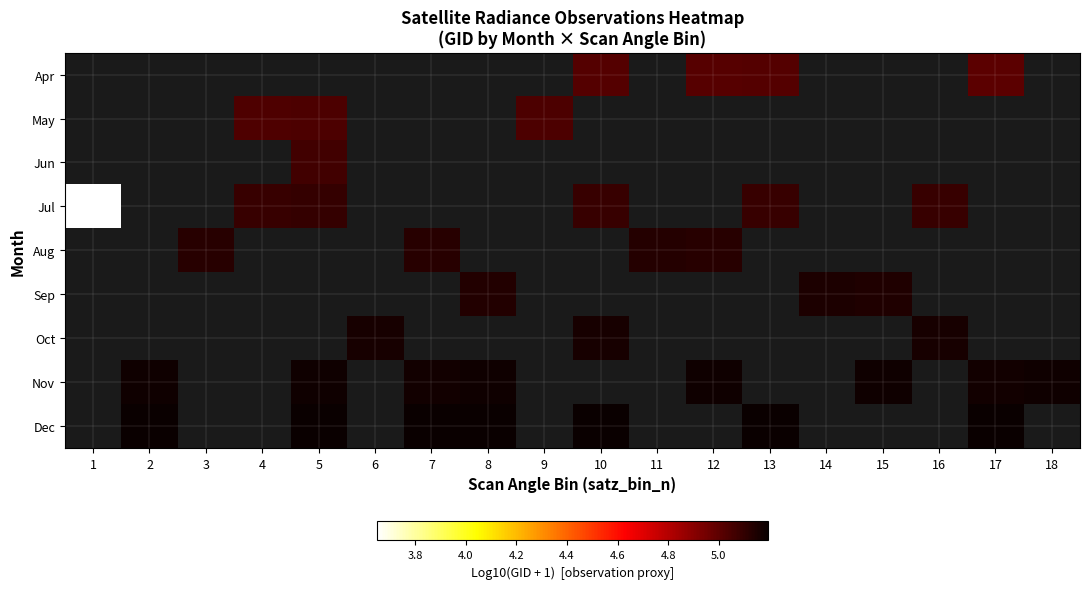

What is the minimum value shown in the chart?

3.6